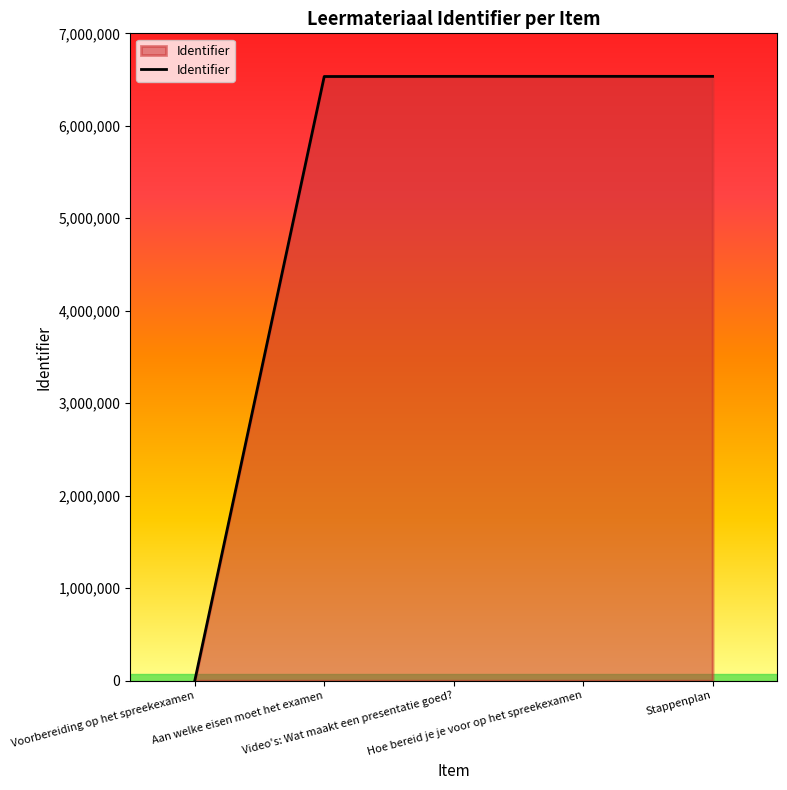

What is the sum of the values at Hoe bereid je je voor op het spreekexamen and Voorbereiding op het spreekexamen?

6534824